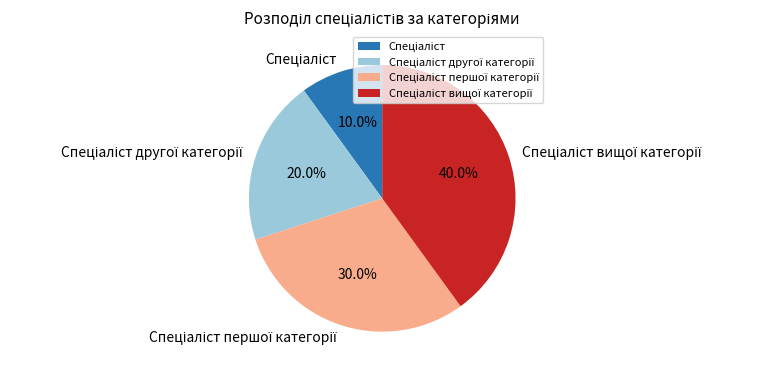

Does any single category account for the majority?

No